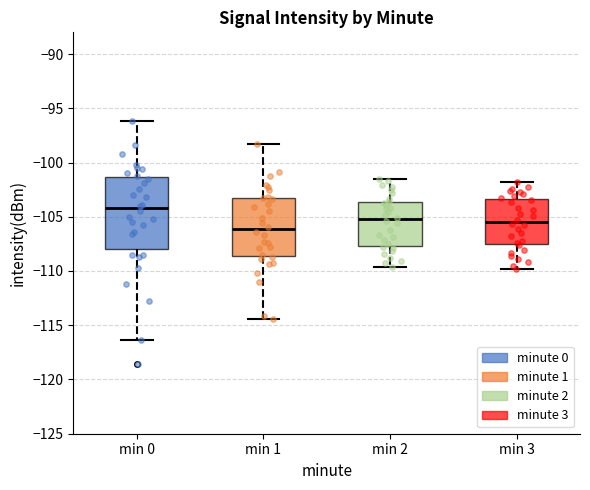

Where is the lower edge of the box for min 0 on the y-axis? The values are not printed on the chart, so give them approximately, as read against the axis.

-108.0